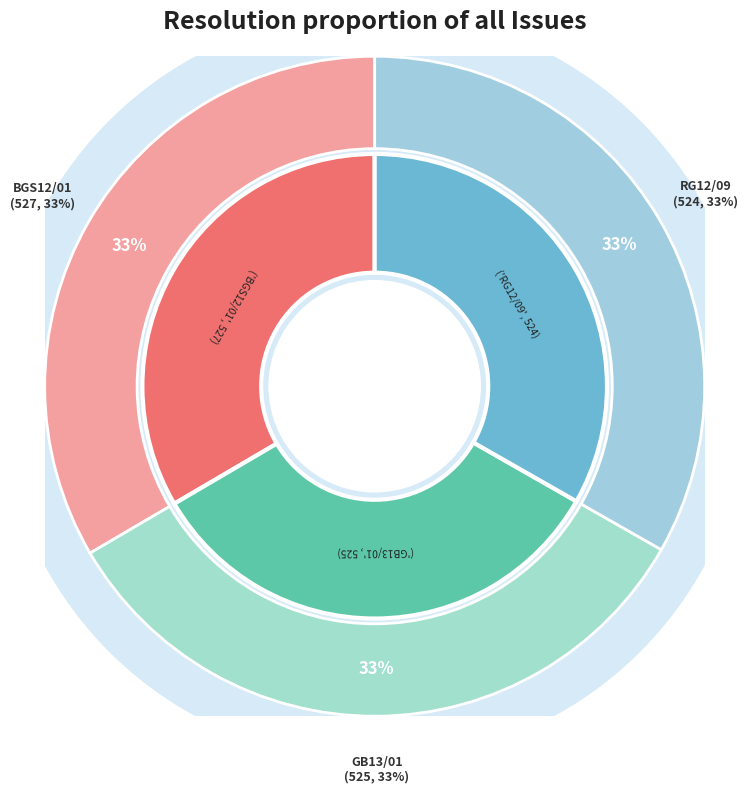

To the nearest percent, what is the combined percentage of RG12/09, flight day 159/2014, Wessex and GB13/01, flight day 163a/2014, Bury St?

67%